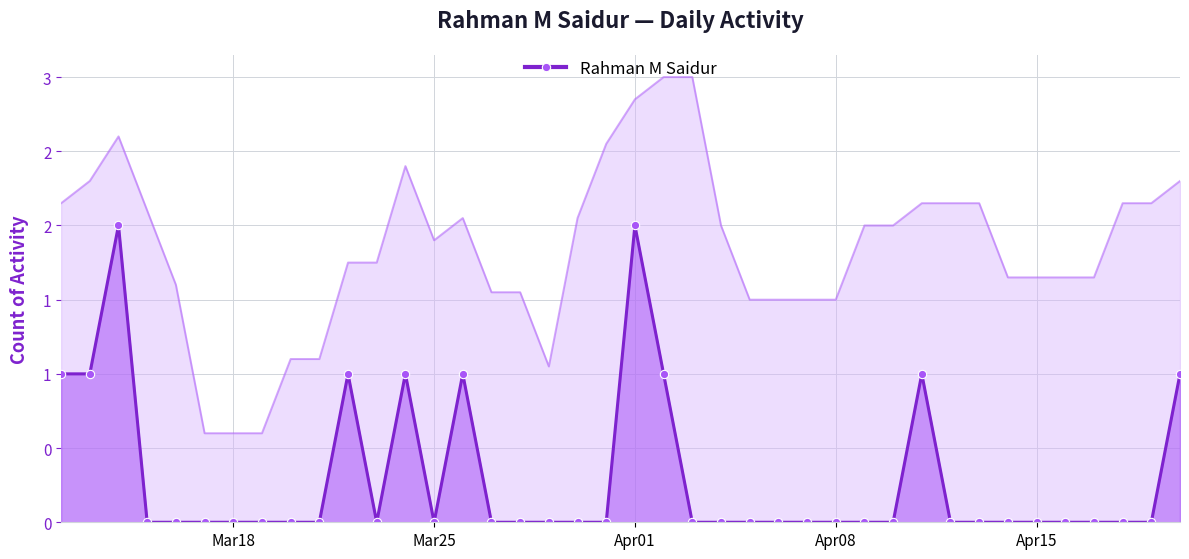

How many categories are shown in the chart?

40